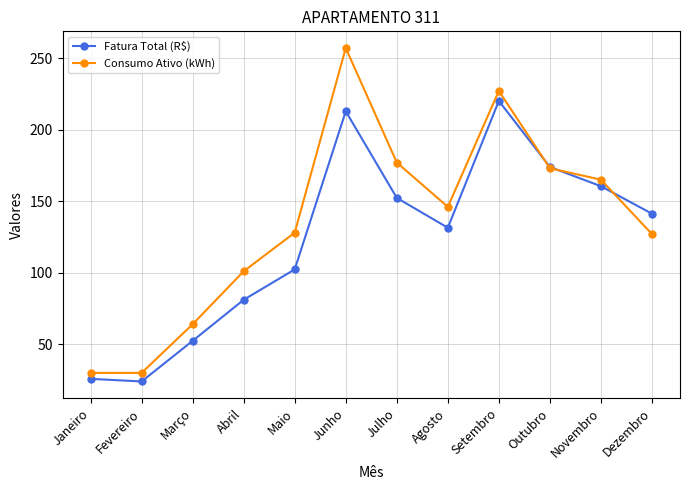

At which category is the sum across all series the highest?

Junho